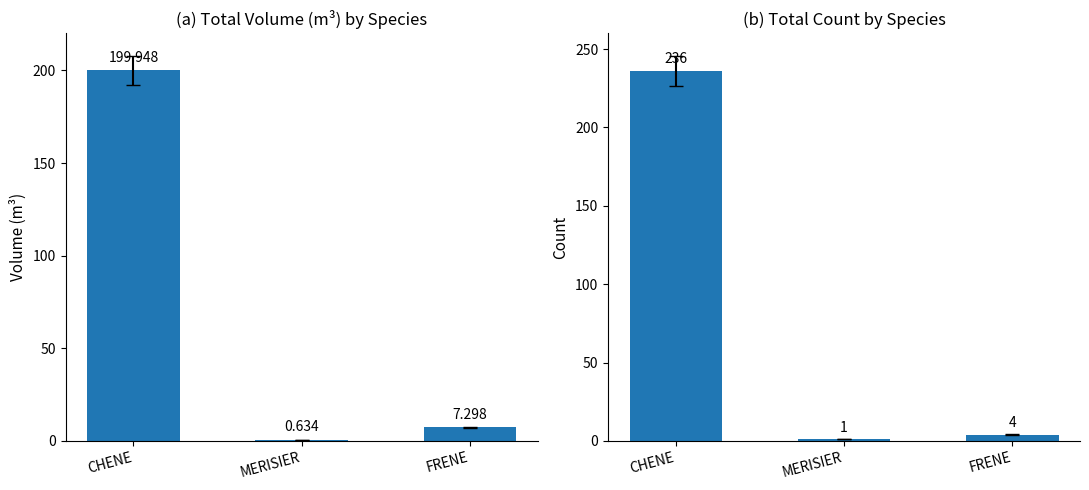

Are the bars grouped side by side (vs. stacked)?

Yes